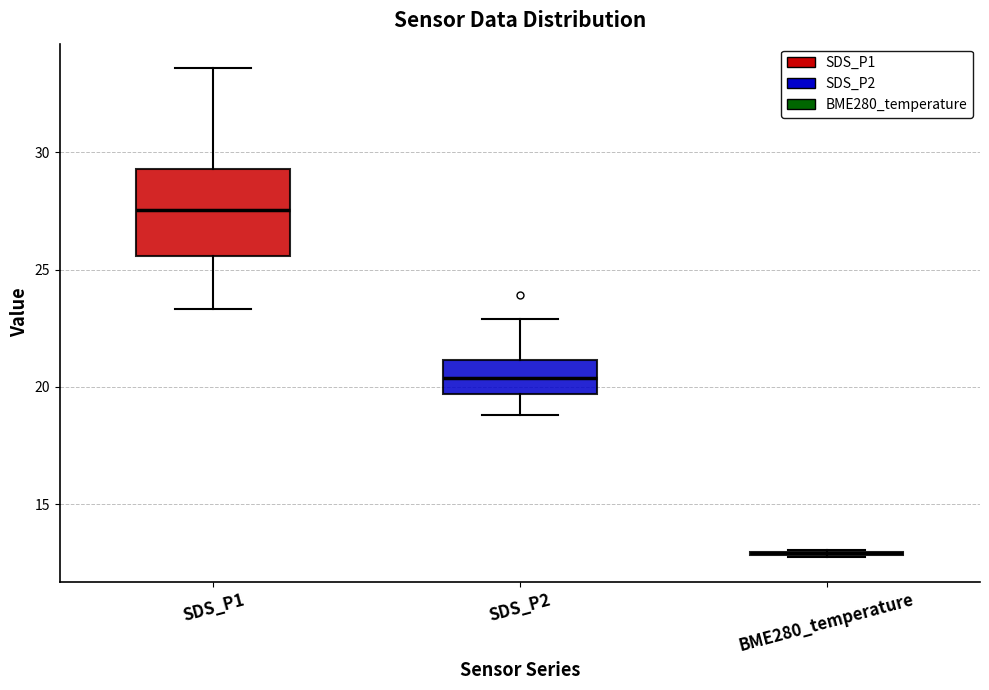

Where does the lower whisker of the box for SDS_P1 end on the y-axis? The values are not printed on the chart, so give them approximately, as read against the axis.

23.5